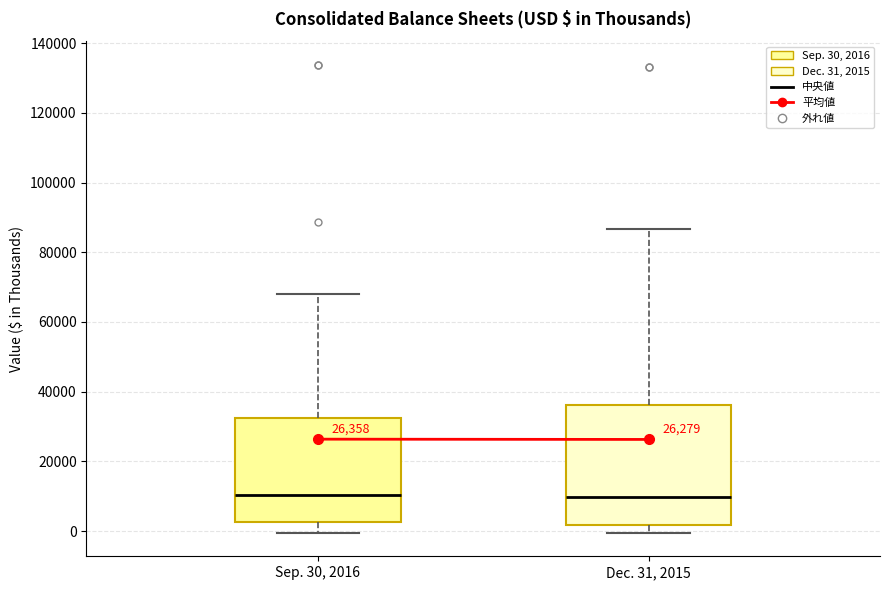

Reading left to right, read every box against the y-axis: the position of its median line, the range the box covers, and the ends of its whiskers. The values are not printed on the chart, so give them approximately, as read against the axis.

Sep. 30, 2016: median 10000, box 2000 to 32000, whiskers 0 to 68000
Dec. 31, 2015: median 10000, box 2000 to 36000, whiskers 0 to 86000